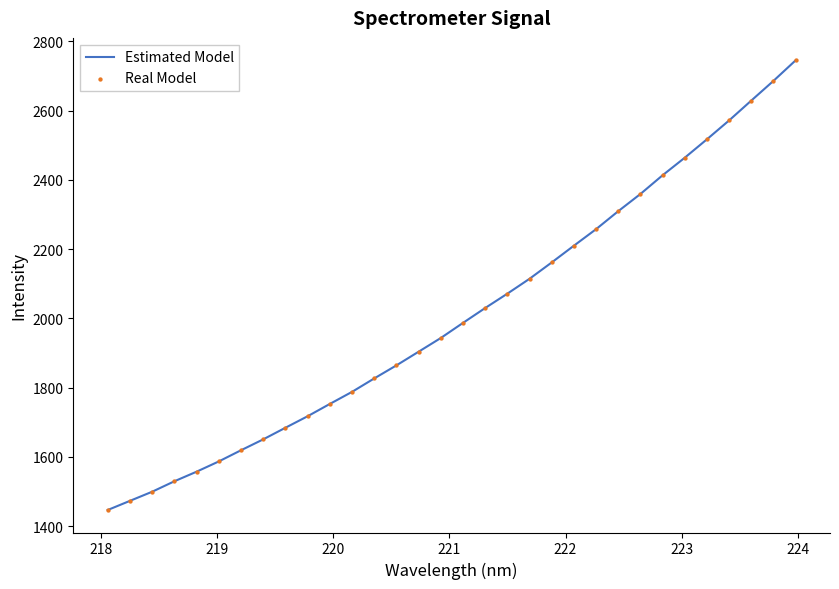

What is the greatest value displayed?

2745.2